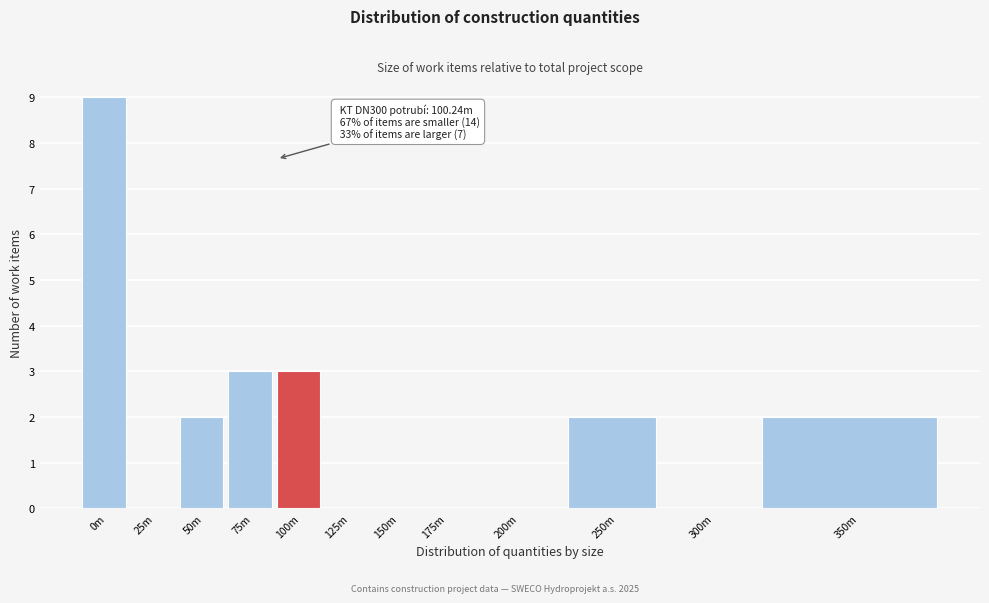

Reading left to right, what are all the values shown in this chart?

0m=9	25m=0	50m=2	75m=3	100m=3	125m=0	150m=0	175m=0	200m=0	250m=2	300m=0	350m=2